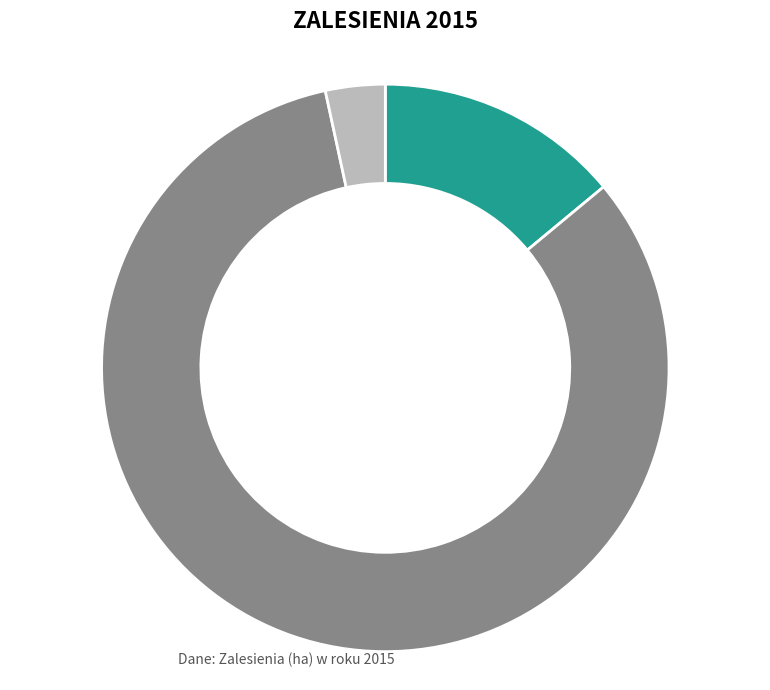

Does any single category account for the majority?

Yes